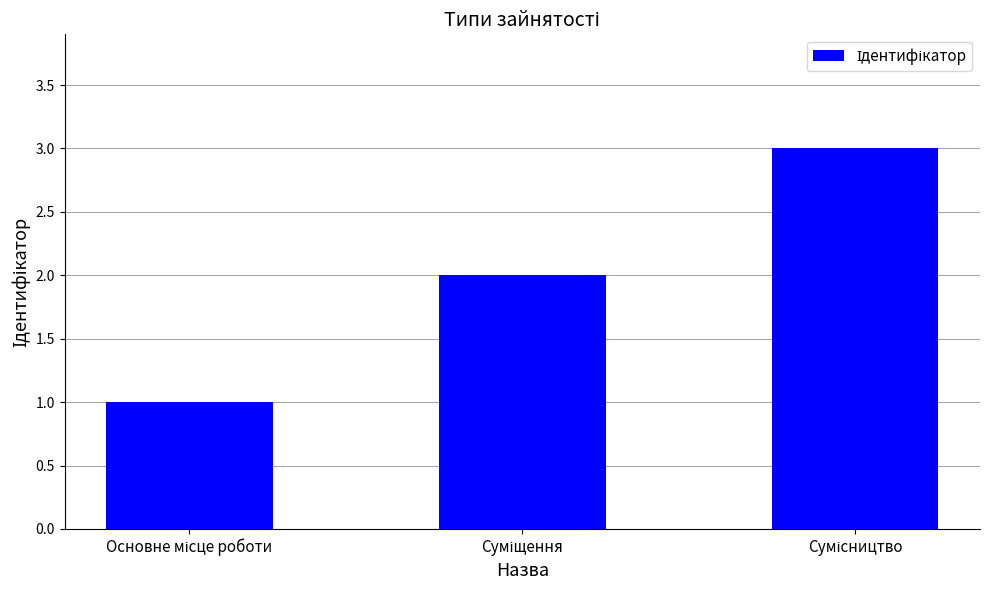

What is the sum of all values?

6